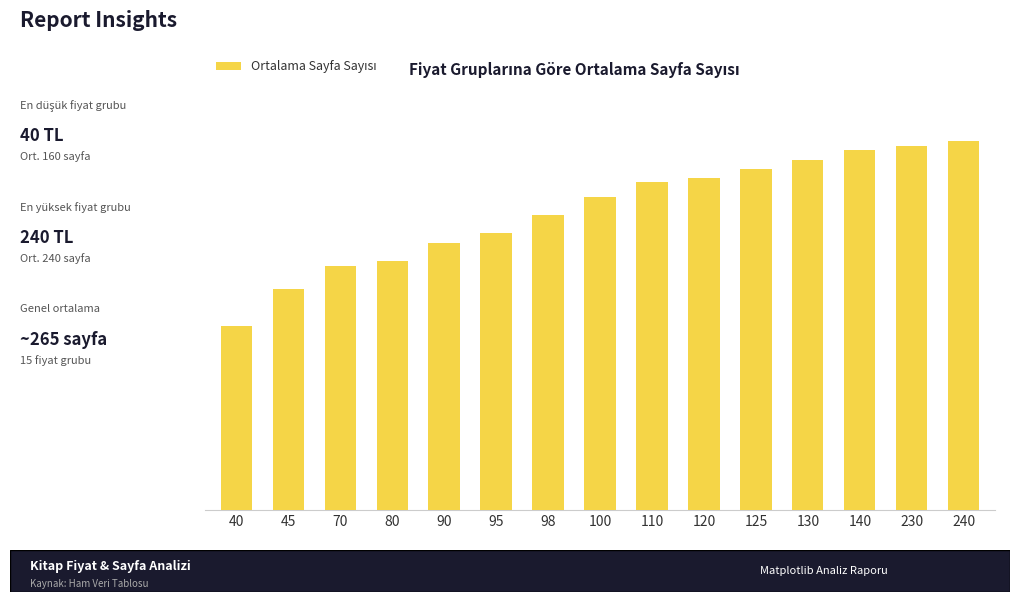

Does the chart contain any negative values?

No